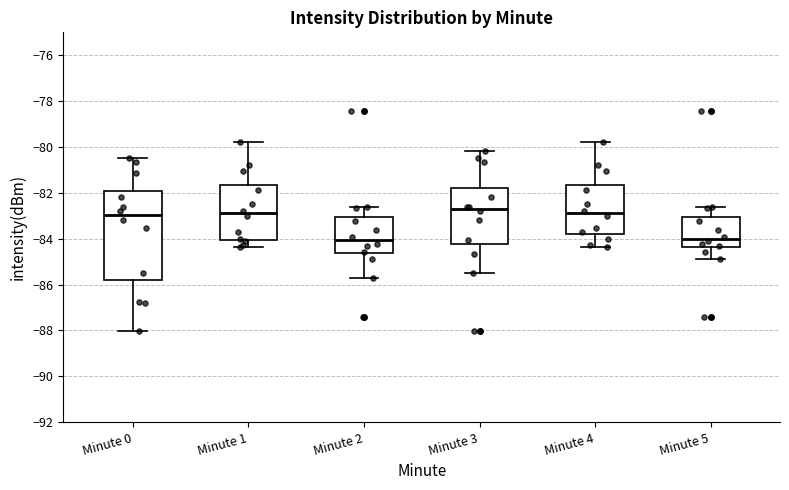

Reading left to right, read every box against the y-axis: the position of its median line, the range the box covers, and the ends of its whiskers. The values are not printed on the chart, so give them approximately, as read against the axis.

Minute 0: median -83.0, box -85.8 to -82.0, whiskers -88.0 to -80.4
Minute 1: median -82.8, box -84.0 to -81.6, whiskers -84.4 to -79.8
Minute 2: median -84.0, box -84.6 to -83.0, whiskers -85.8 to -82.6
Minute 3: median -82.6, box -84.2 to -81.8, whiskers -85.4 to -80.2
Minute 4: median -82.8, box -83.8 to -81.6, whiskers -84.4 to -79.8
Minute 5: median -84.0, box -84.4 to -83.0, whiskers -84.8 to -82.6